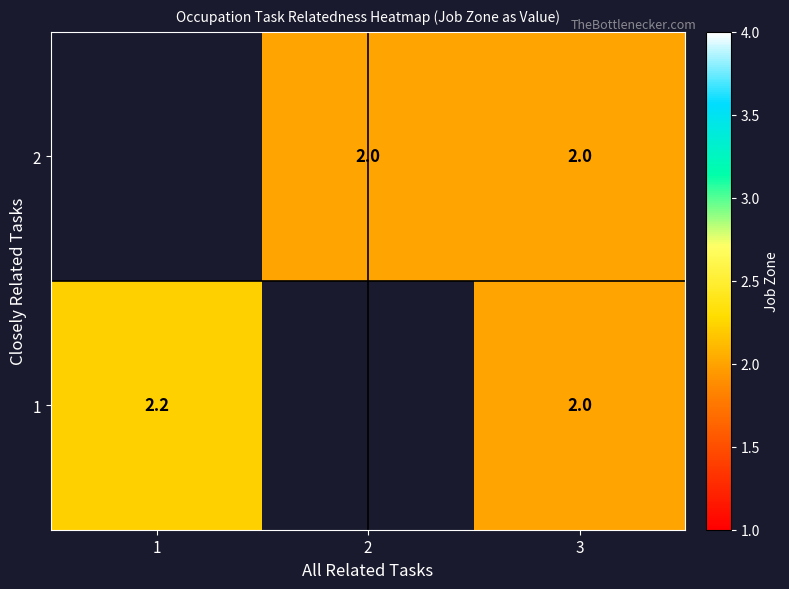

List the series in order of their overall mean, highest first.

1, 2